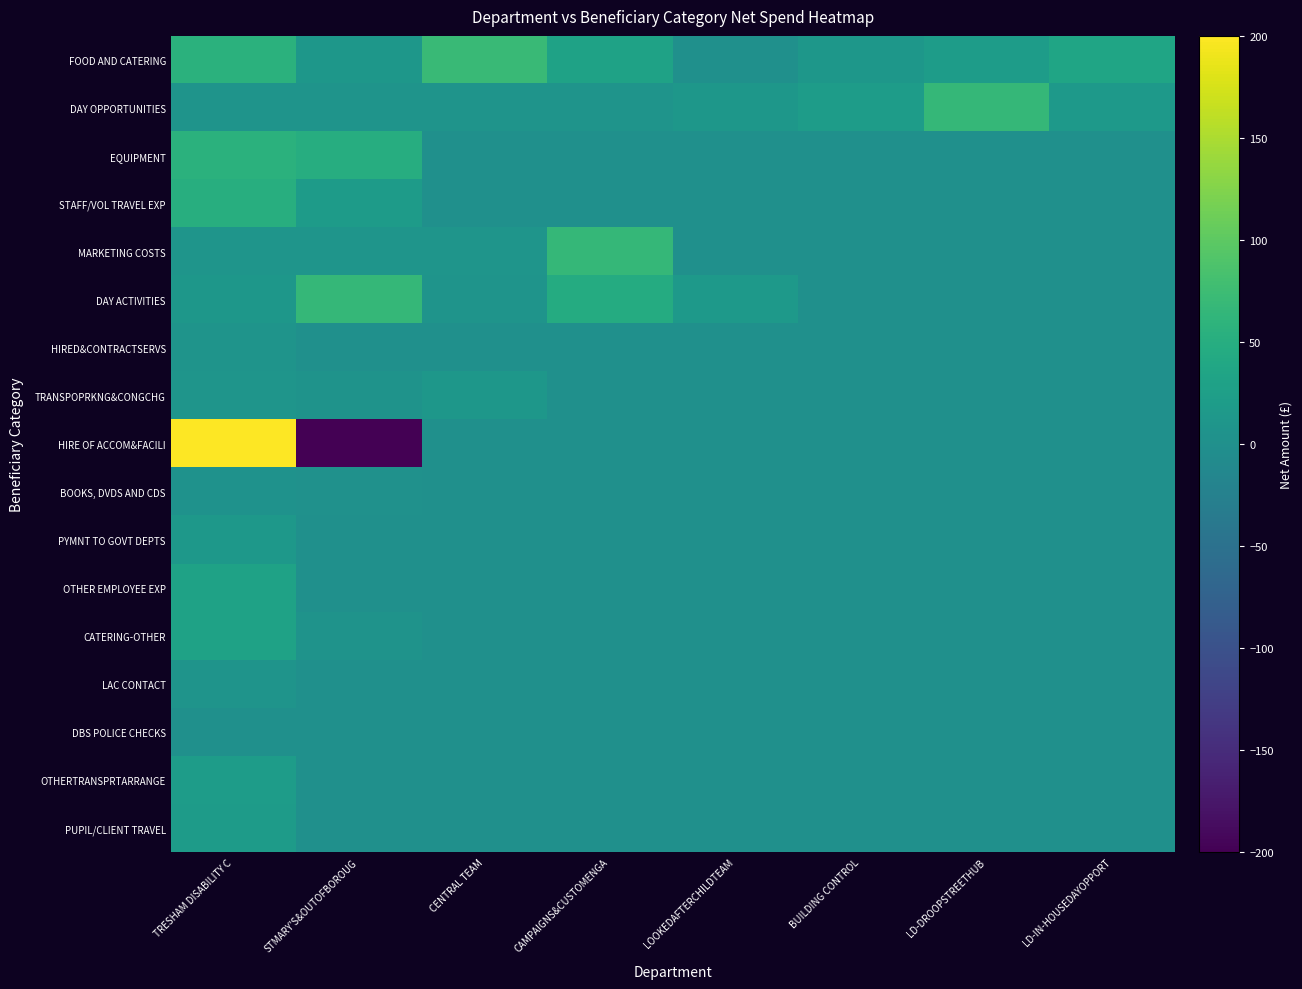

Reading left to right, list all the values displayed in this chart.

FOOD AND CATERING: TRESHAM DISABILITY C=55.9	STMARY'S&OUTOFBOROUG=11.7	CENTRAL TEAM=70.8	CAMPAIGNS&CUSTOMENGA=30.4	LOOKEDAFTERCHILDTEAM=0.8	BUILDING CONTROL=12.0	LD-DROOPSTREETHUB=21.1	LD-IN-HOUSEDAYOPPORT=34.8
DAY OPPORTUNITIES: TRESHAM DISABILITY C=7.0	STMARY'S&OUTOFBOROUG=7.0	CENTRAL TEAM=7.0	CAMPAIGNS&CUSTOMENGA=7.0	LOOKEDAFTERCHILDTEAM=12.0	BUILDING CONTROL=21.1	LD-DROOPSTREETHUB=66.3	LD-IN-HOUSEDAYOPPORT=15.0
EQUIPMENT: TRESHAM DISABILITY C=55.9	STMARY'S&OUTOFBOROUG=48.4	CENTRAL TEAM=0.0	CAMPAIGNS&CUSTOMENGA=0.0	LOOKEDAFTERCHILDTEAM=0.0	BUILDING CONTROL=0.0	LD-DROOPSTREETHUB=0.0	LD-IN-HOUSEDAYOPPORT=0.0
STAFF/VOL TRAVEL EXP: TRESHAM DISABILITY C=50.0	STMARY'S&OUTOFBOROUG=20.0	CENTRAL TEAM=0.0	CAMPAIGNS&CUSTOMENGA=0.0	LOOKEDAFTERCHILDTEAM=0.0	BUILDING CONTROL=0.0	LD-DROOPSTREETHUB=0.0	LD-IN-HOUSEDAYOPPORT=0.0
MARKETING COSTS: TRESHAM DISABILITY C=8.0	STMARY'S&OUTOFBOROUG=8.0	CENTRAL TEAM=8.0	CAMPAIGNS&CUSTOMENGA=66.8	LOOKEDAFTERCHILDTEAM=0.0	BUILDING CONTROL=0.0	LD-DROOPSTREETHUB=0.0	LD-IN-HOUSEDAYOPPORT=0.0
DAY ACTIVITIES: TRESHAM DISABILITY C=12.0	STMARY'S&OUTOFBOROUG=66.3	CENTRAL TEAM=7.7	CAMPAIGNS&CUSTOMENGA=46.4	LOOKEDAFTERCHILDTEAM=15.0	BUILDING CONTROL=0.0	LD-DROOPSTREETHUB=0.0	LD-IN-HOUSEDAYOPPORT=0.0
HIRED&CONTRACTSERVS: TRESHAM DISABILITY C=6.8	STMARY'S&OUTOFBOROUG=0.0	CENTRAL TEAM=0.0	CAMPAIGNS&CUSTOMENGA=0.0	LOOKEDAFTERCHILDTEAM=0.0	BUILDING CONTROL=0.0	LD-DROOPSTREETHUB=0.0	LD-IN-HOUSEDAYOPPORT=0.0
TRANSPOPRKNG&CONGCHG: TRESHAM DISABILITY C=8.3	STMARY'S&OUTOFBOROUG=5.8	CENTRAL TEAM=11.6	CAMPAIGNS&CUSTOMENGA=0.0	LOOKEDAFTERCHILDTEAM=0.0	BUILDING CONTROL=0.0	LD-DROOPSTREETHUB=0.0	LD-IN-HOUSEDAYOPPORT=0.0
HIRE OF ACCOM&FACILI: TRESHAM DISABILITY C=200.0	STMARY'S&OUTOFBOROUG=-200.0	CENTRAL TEAM=0.0	CAMPAIGNS&CUSTOMENGA=0.0	LOOKEDAFTERCHILDTEAM=0.0	BUILDING CONTROL=0.0	LD-DROOPSTREETHUB=0.0	LD-IN-HOUSEDAYOPPORT=0.0
BOOKS, DVDS AND CDS: TRESHAM DISABILITY C=3.3	STMARY'S&OUTOFBOROUG=2.5	CENTRAL TEAM=0.0	CAMPAIGNS&CUSTOMENGA=0.0	LOOKEDAFTERCHILDTEAM=0.0	BUILDING CONTROL=0.0	LD-DROOPSTREETHUB=0.0	LD-IN-HOUSEDAYOPPORT=0.0
PYMNT TO GOVT DEPTS: TRESHAM DISABILITY C=13.0	STMARY'S&OUTOFBOROUG=0.0	CENTRAL TEAM=0.0	CAMPAIGNS&CUSTOMENGA=0.0	LOOKEDAFTERCHILDTEAM=0.0	BUILDING CONTROL=0.0	LD-DROOPSTREETHUB=0.0	LD-IN-HOUSEDAYOPPORT=0.0
OTHER EMPLOYEE EXP: TRESHAM DISABILITY C=30.0	STMARY'S&OUTOFBOROUG=0.0	CENTRAL TEAM=0.0	CAMPAIGNS&CUSTOMENGA=0.0	LOOKEDAFTERCHILDTEAM=0.0	BUILDING CONTROL=0.0	LD-DROOPSTREETHUB=0.0	LD-IN-HOUSEDAYOPPORT=0.0
CATERING-OTHER: TRESHAM DISABILITY C=30.4	STMARY'S&OUTOFBOROUG=6.0	CENTRAL TEAM=1.1	CAMPAIGNS&CUSTOMENGA=0.0	LOOKEDAFTERCHILDTEAM=0.0	BUILDING CONTROL=0.0	LD-DROOPSTREETHUB=0.0	LD-IN-HOUSEDAYOPPORT=0.0
LAC CONTACT: TRESHAM DISABILITY C=7.4	STMARY'S&OUTOFBOROUG=0.0	CENTRAL TEAM=0.0	CAMPAIGNS&CUSTOMENGA=0.0	LOOKEDAFTERCHILDTEAM=0.0	BUILDING CONTROL=0.0	LD-DROOPSTREETHUB=0.0	LD-IN-HOUSEDAYOPPORT=0.0
DBS POLICE CHECKS: TRESHAM DISABILITY C=0.0	STMARY'S&OUTOFBOROUG=0.0	CENTRAL TEAM=0.0	CAMPAIGNS&CUSTOMENGA=0.0	LOOKEDAFTERCHILDTEAM=0.0	BUILDING CONTROL=0.0	LD-DROOPSTREETHUB=0.0	LD-IN-HOUSEDAYOPPORT=0.0
OTHERTRANSPRTARRANGE: TRESHAM DISABILITY C=21.0	STMARY'S&OUTOFBOROUG=0.0	CENTRAL TEAM=0.0	CAMPAIGNS&CUSTOMENGA=0.0	LOOKEDAFTERCHILDTEAM=0.0	BUILDING CONTROL=0.0	LD-DROOPSTREETHUB=0.0	LD-IN-HOUSEDAYOPPORT=0.0
PUPIL/CLIENT TRAVEL: TRESHAM DISABILITY C=20.0	STMARY'S&OUTOFBOROUG=0.0	CENTRAL TEAM=0.0	CAMPAIGNS&CUSTOMENGA=0.0	LOOKEDAFTERCHILDTEAM=0.0	BUILDING CONTROL=0.0	LD-DROOPSTREETHUB=0.0	LD-IN-HOUSEDAYOPPORT=0.0